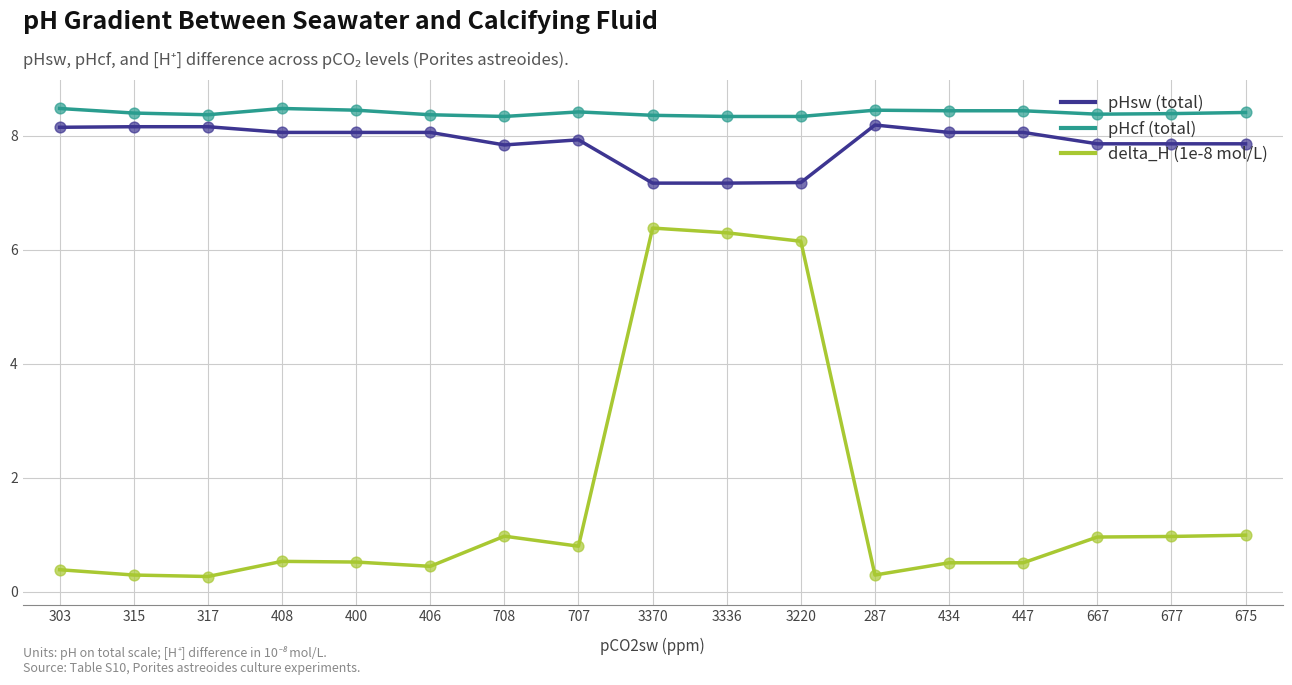

What is the difference between the highest and lowest values at 287?

8.2